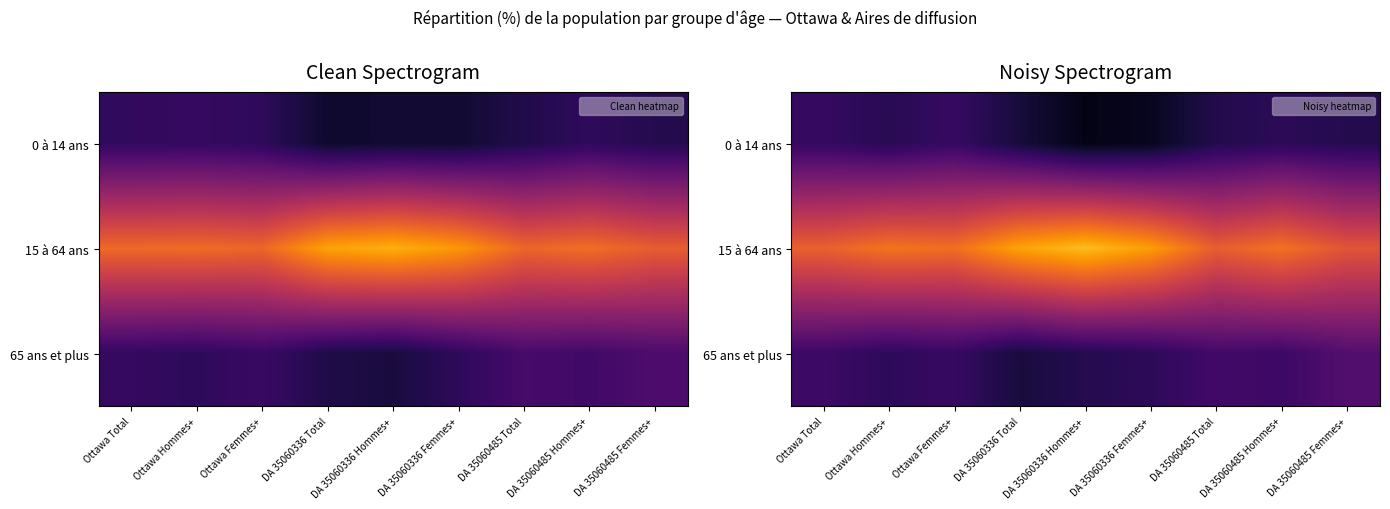

Which series has the widest spread of values?

15 à 64 ans